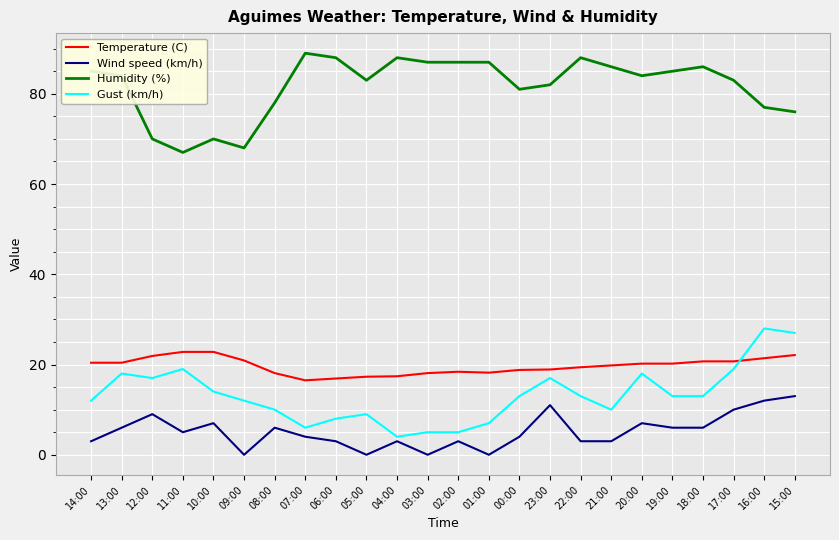

True or false: Temperature (C) has a value of 19.4 at 22:00.

True